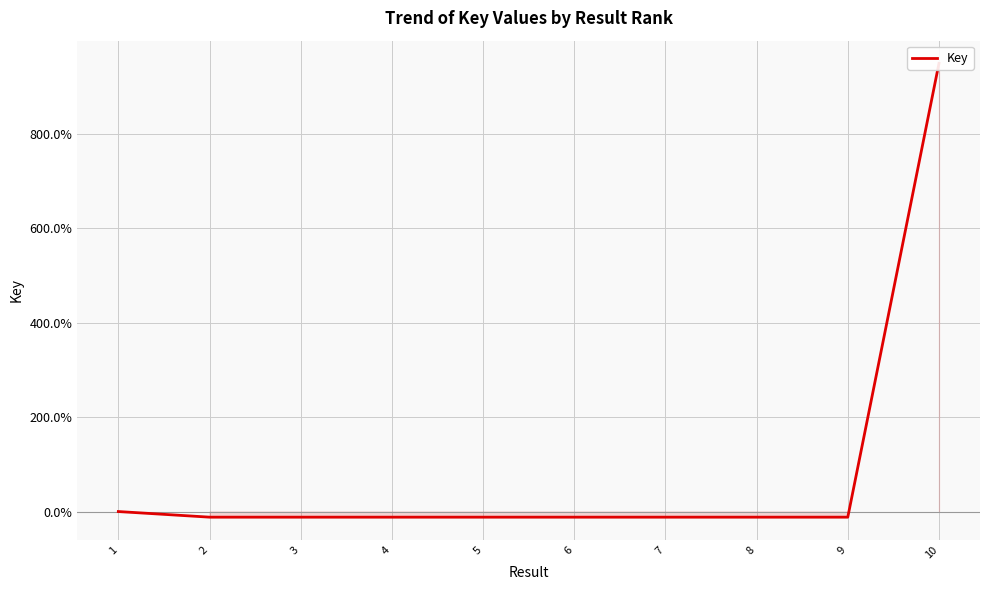

What is the minimum value shown in the chart?

-11.9